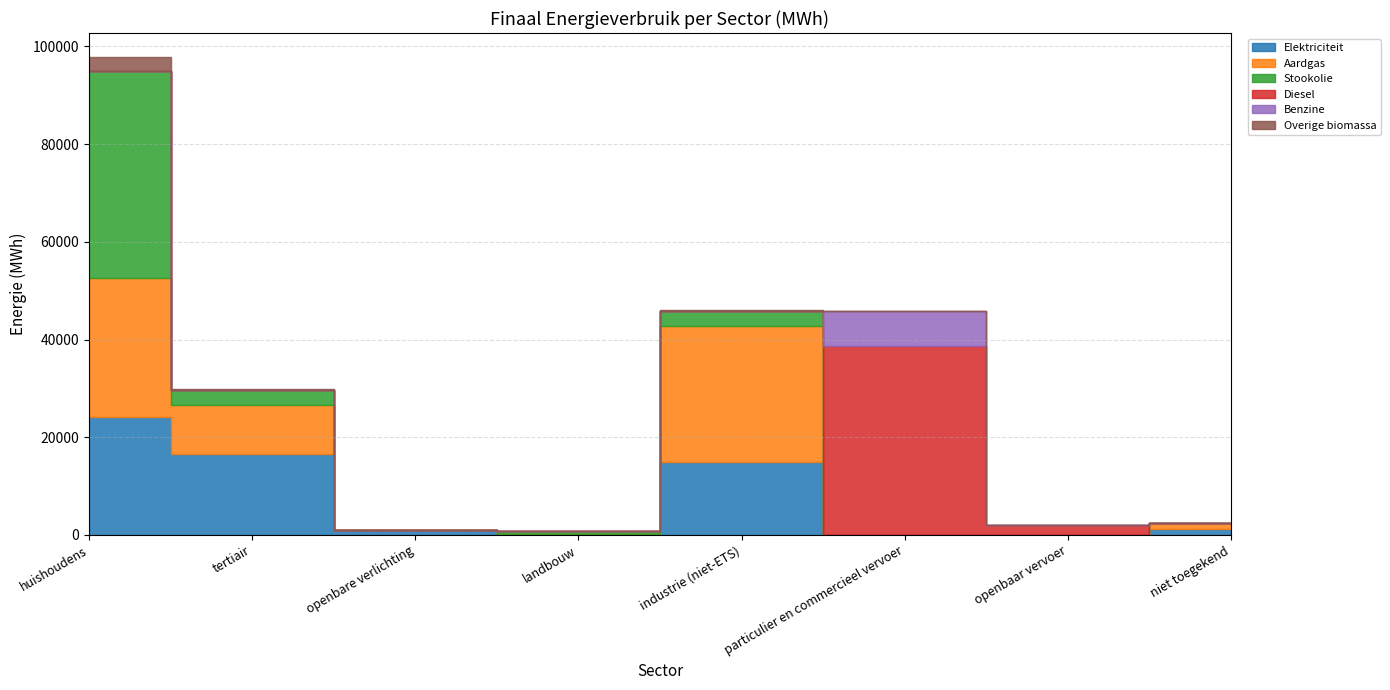

What is the label of the 7th point from the right?

tertiair